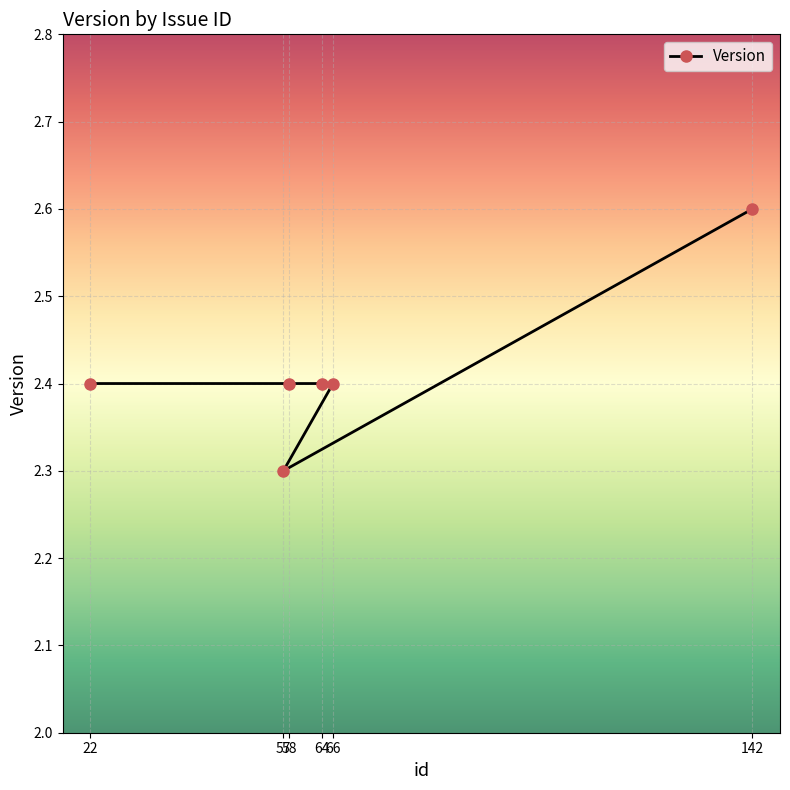

What is the difference between the maximum and minimum values?

0.3